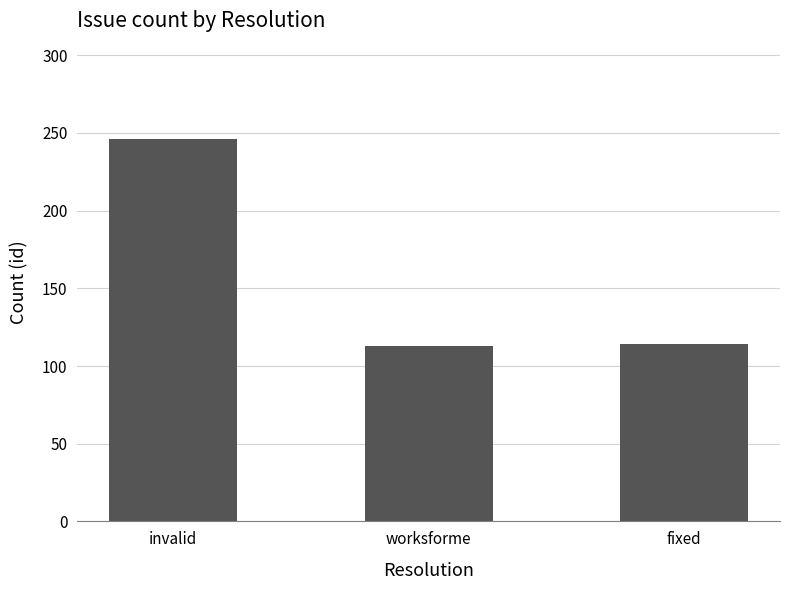

What is the approximate value at invalid, to the nearest 50?

250